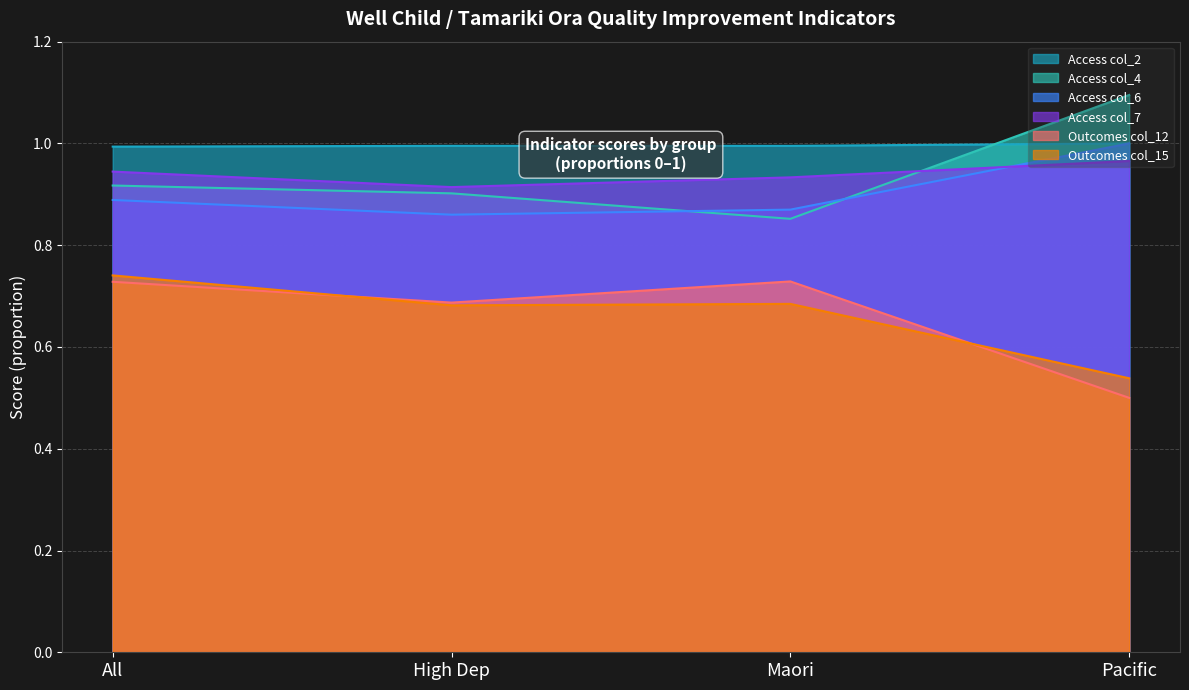

Where do Outcomes col_15 and Outcomes col_12 first cross each other?

All and High Dep